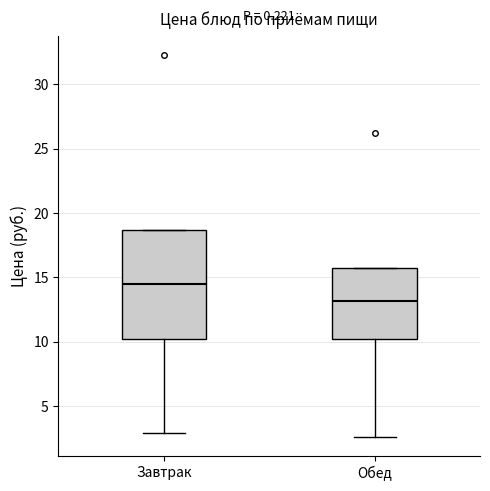

Where is the lower edge of the box for Обед on the y-axis? The values are not printed on the chart, so give them approximately, as read against the axis.

10.5